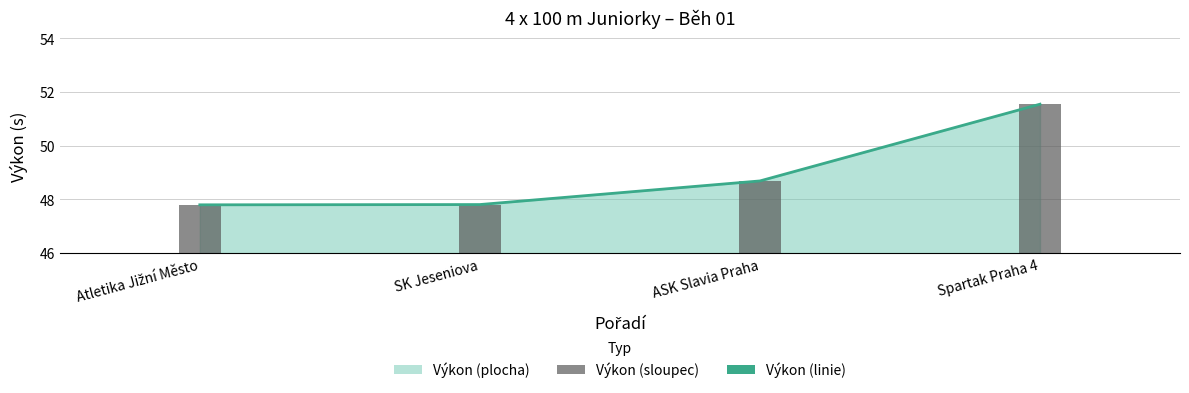

Which has a higher value, Atletika Jižní Město or ASK Slavia Praha?

ASK Slavia Praha